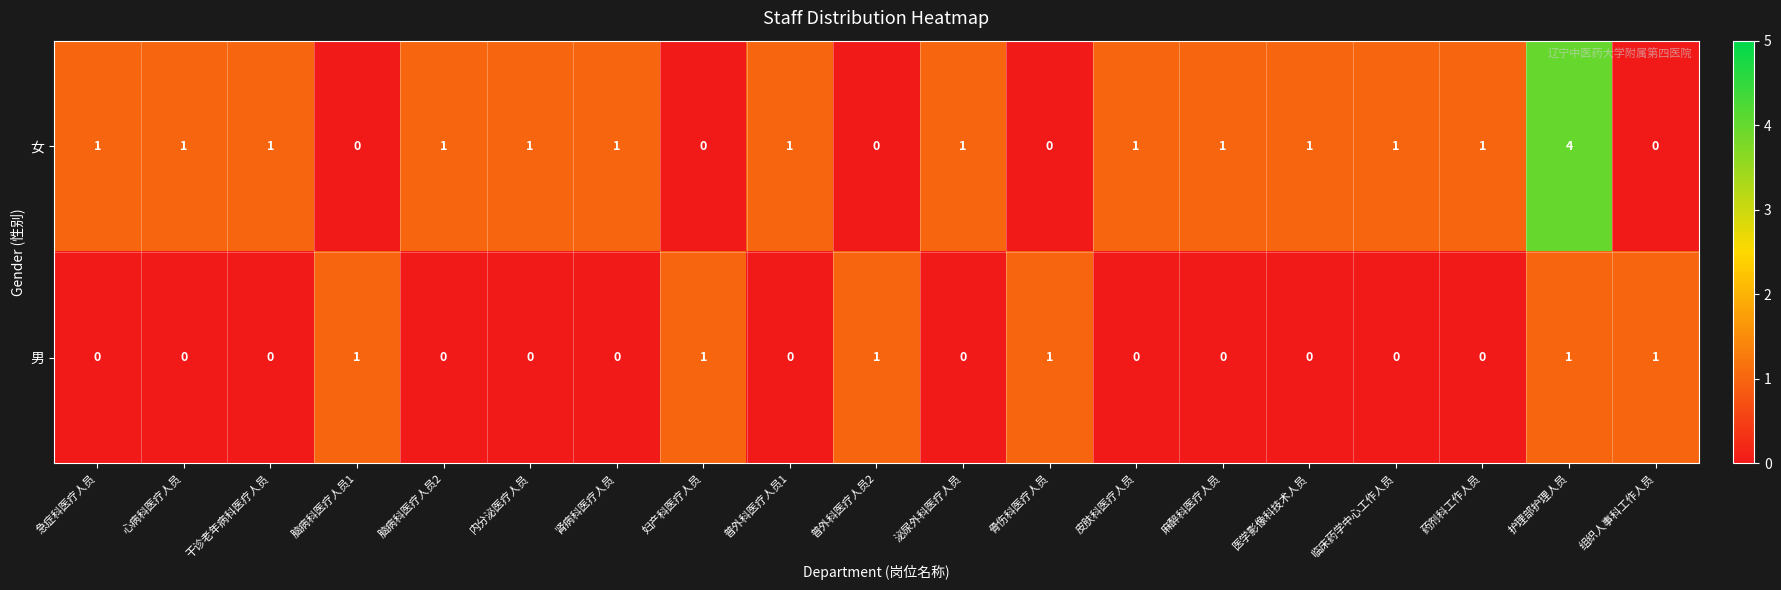

Which series has the largest total across all categories?

女